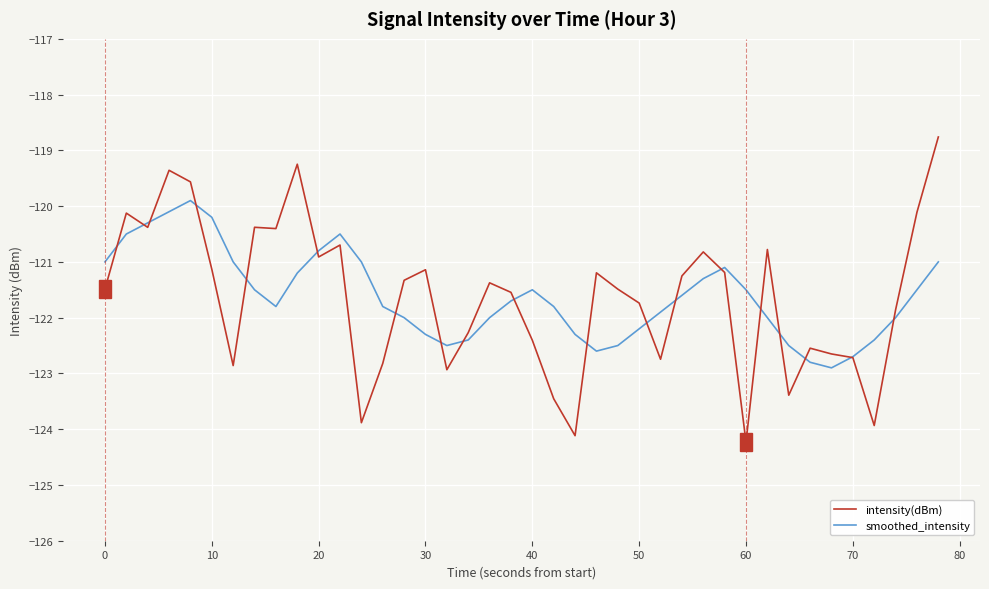

Reading left to right, what are all the values shown in this chart?

intensity(dBm): -121.5	-120.1	-120.4	-119.4	-119.6	-121.1	-122.9	-120.4	-120.4	-119.2	-120.9	-120.7	-123.9	-122.8	-121.3	-121.1	-122.9	-122.3	-121.4	-121.5	-122.4	-123.5	-124.1	-121.2	-121.5	-121.7	-122.7	-121.3	-120.8	-121.2	-124.2	-120.8	-123.4	-122.5	-122.7	-122.7	-123.9	-121.9	-120.1	-118.8
smoothed_intensity: -121.0	-120.5	-120.3	-120.1	-119.9	-120.2	-121.0	-121.5	-121.8	-121.2	-120.8	-120.5	-121.0	-121.8	-122.0	-122.3	-122.5	-122.4	-122.0	-121.7	-121.5	-121.8	-122.3	-122.6	-122.5	-122.2	-121.9	-121.6	-121.3	-121.1	-121.5	-122.0	-122.5	-122.8	-122.9	-122.7	-122.4	-122.0	-121.5	-121.0